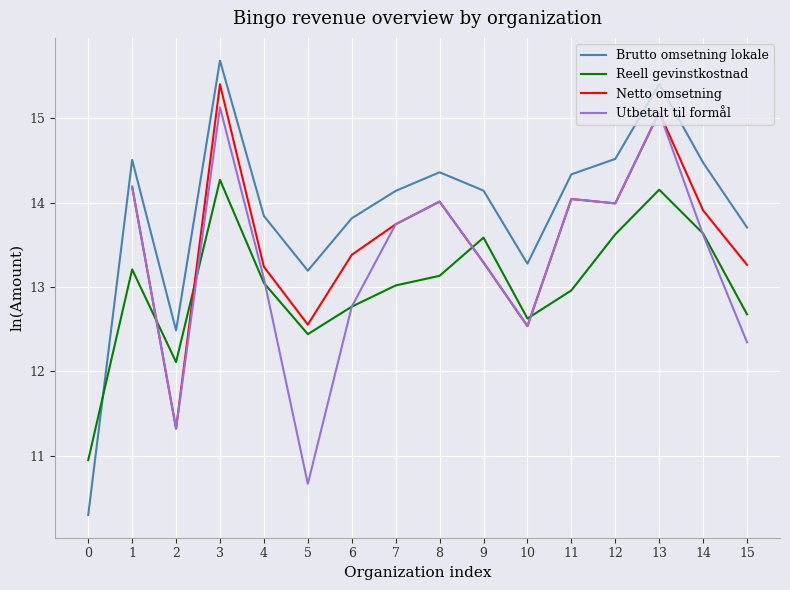

At which category is the sum across all series the highest?

3